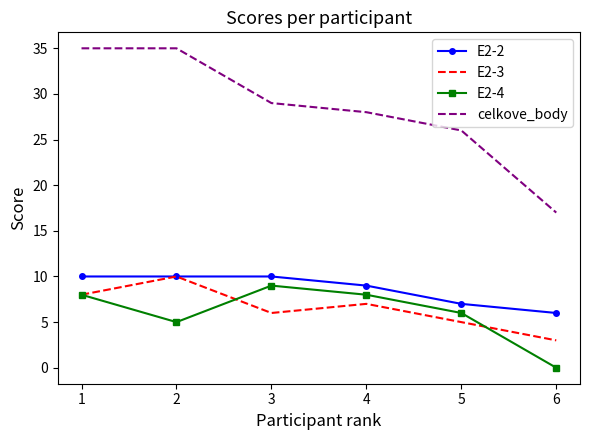

Which series has the largest total across all categories?

celkove_body